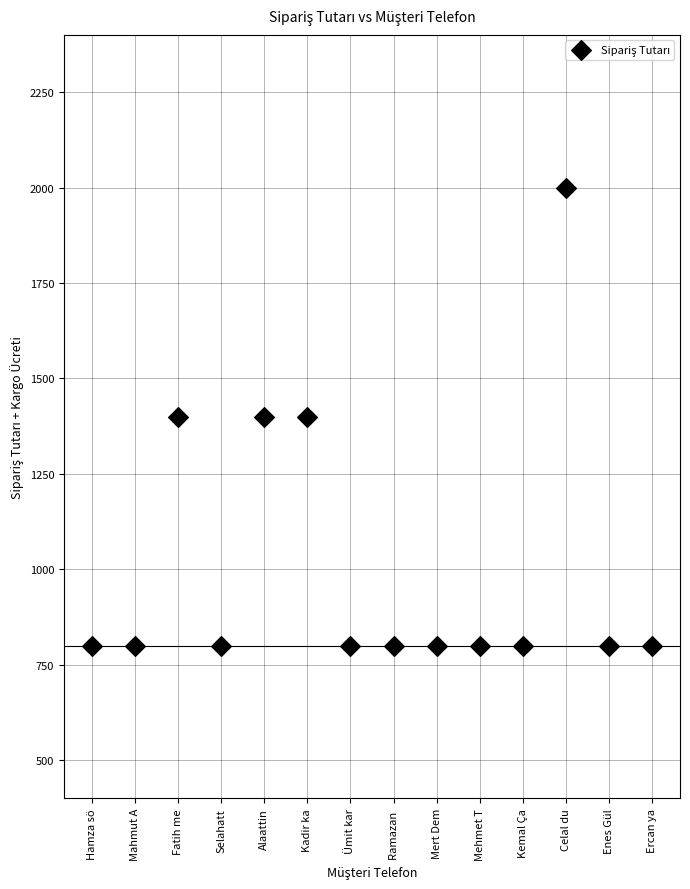

What is the range of Y values (max minus min)?

1200